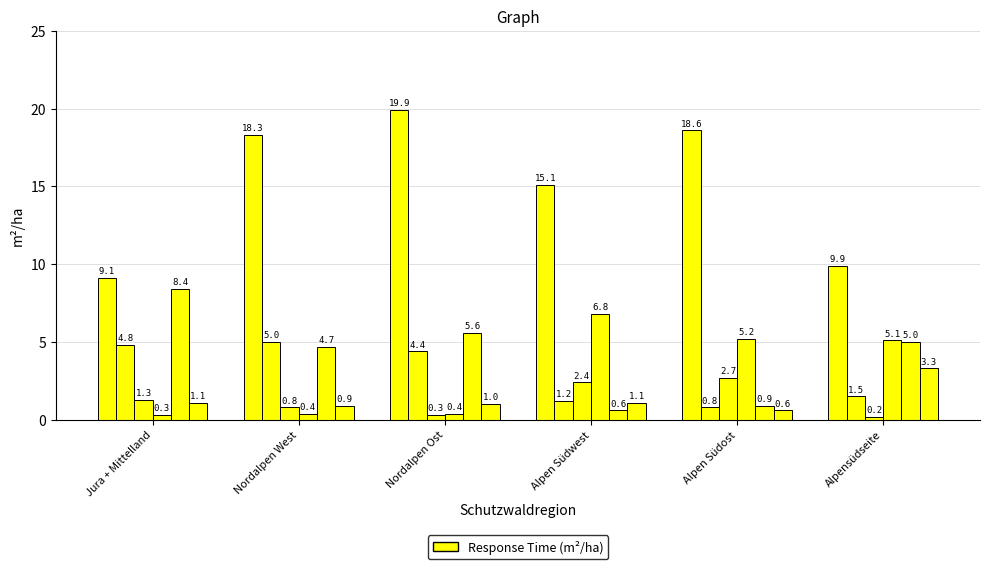

Is it true that Föhre equals 0.1 at Alpensüdseite?

False